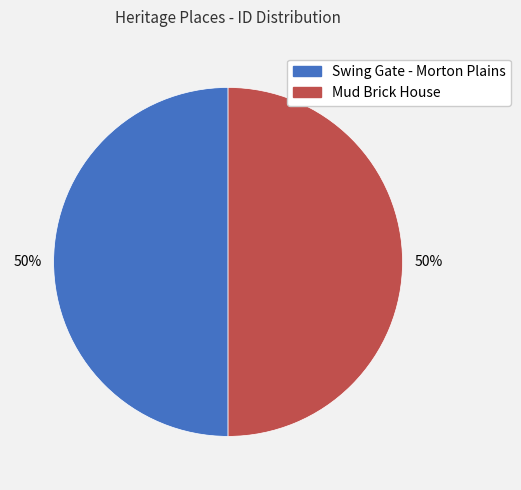

Count the number of slices in the pie.

2